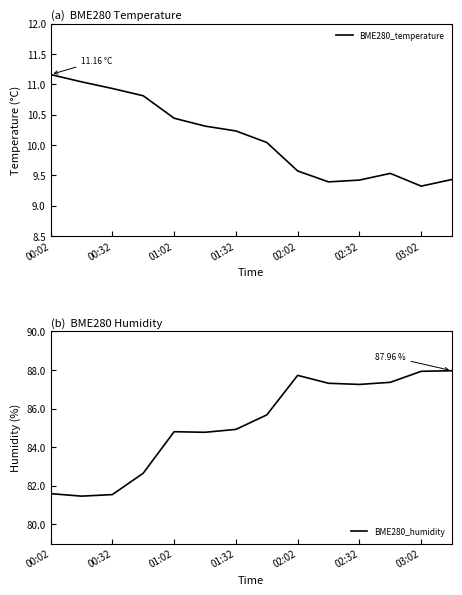

The BME280_temperature series shows 3.1 at 01:32. True or false?

False